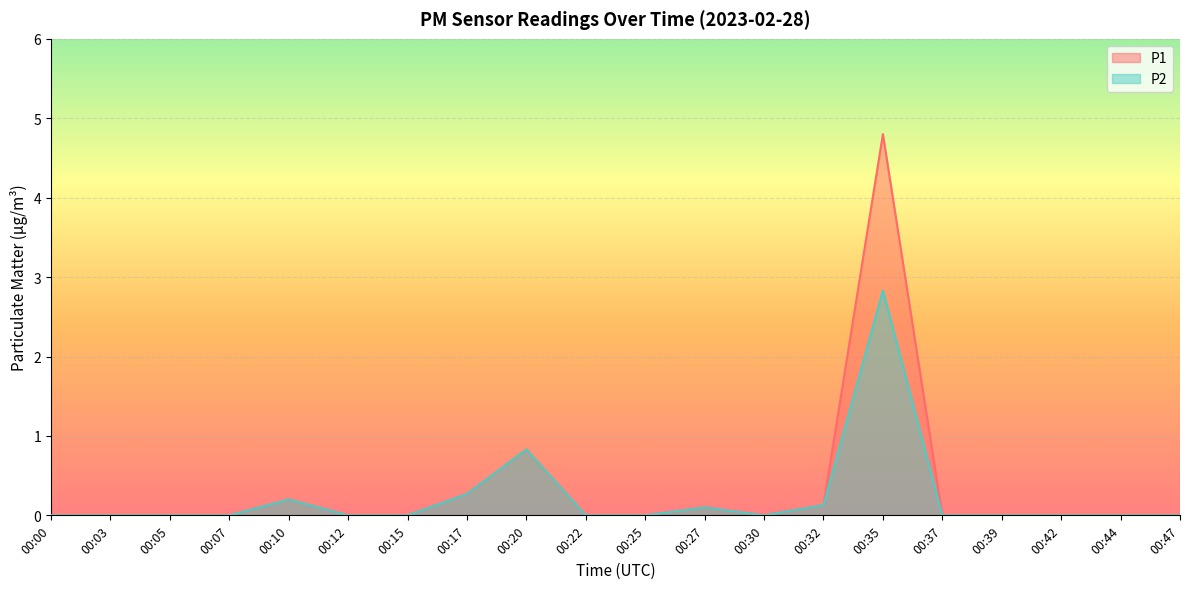

True or false: P1 and P2 cross at least once.

False